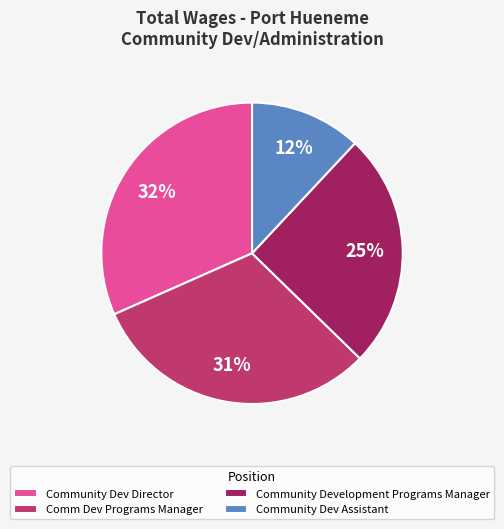

To the nearest percent, what portion does Community Development Programs Manager represent?

25%